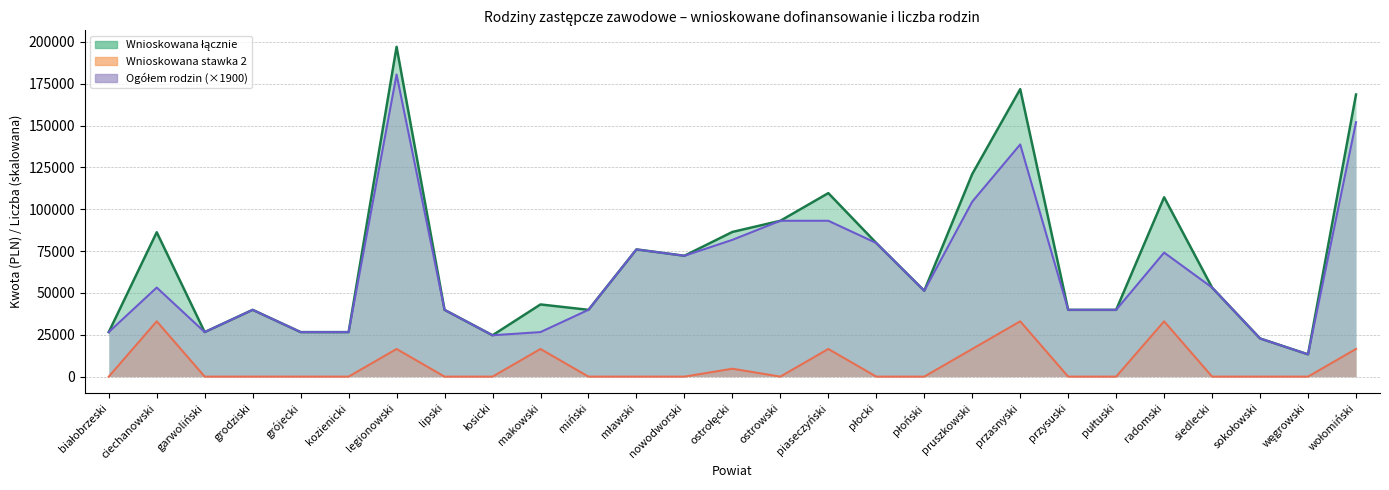

Reading left to right, transcribe all the data shown in this chart.

Wnioskowana stawka 2: 0	33040	0	0	0	0	16520	0	0	16520	0	0	0	4720	0	16520	0	0	16520	33040	0	0	33040	0	0	0	16520
Wnioskowana łącznie: 26600	86240	26600	39900	26600	26600	197020	39900	24700	43120	39900	76000	72200	86420	93100	109620	79800	51300	121020	171740	39900	39900	107140	53200	22800	13300	168520
Ogółem rodzin zawodowych: 26600	53200	26600	39900	26600	26600	180500	39900	24700	26600	39900	76000	72200	81700	93100	93100	79800	51300	104500	138700	39900	39900	74100	53200	22800	13300	152000